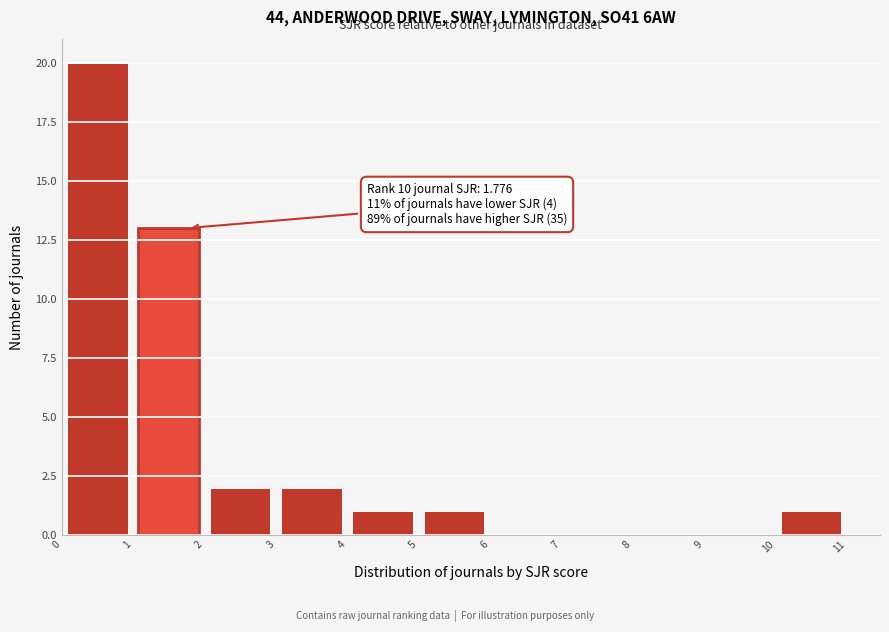

Over which range of the x-axis is the bar tallest?

0 to 1